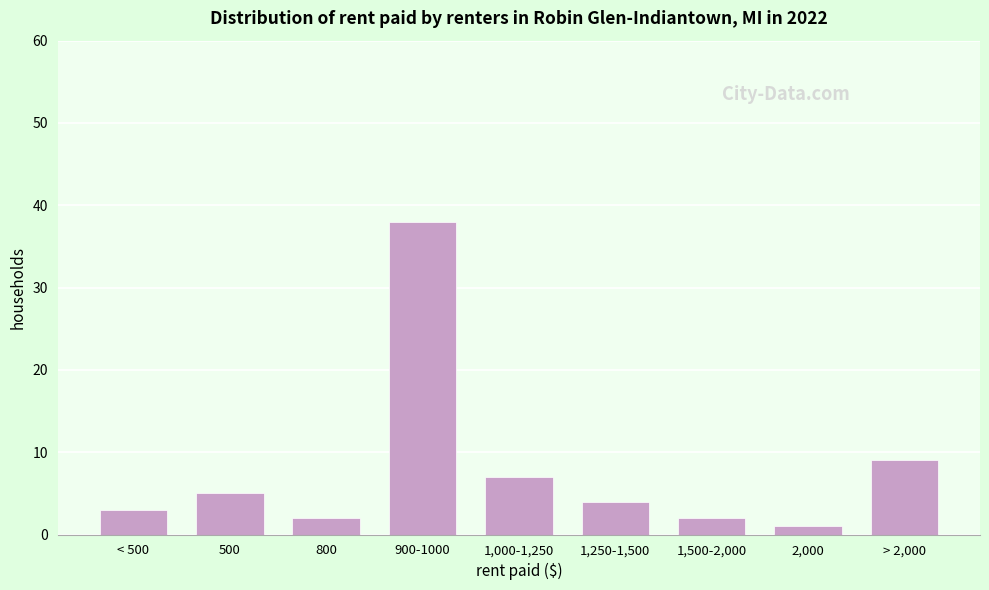

Reading left to right, what are all the values shown in this chart?

3	5	2	38	7	4	2	1	9